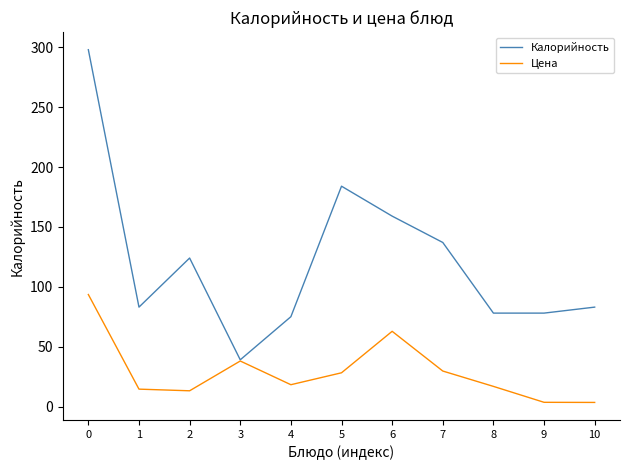

At which label is Калорийность closest to 168?

6